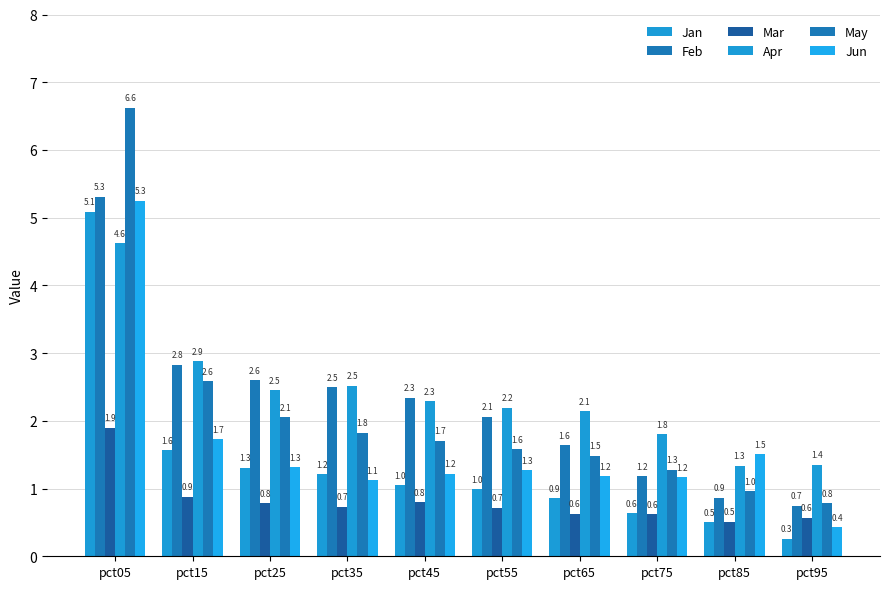

How many data points in Jun are less than 1?

1